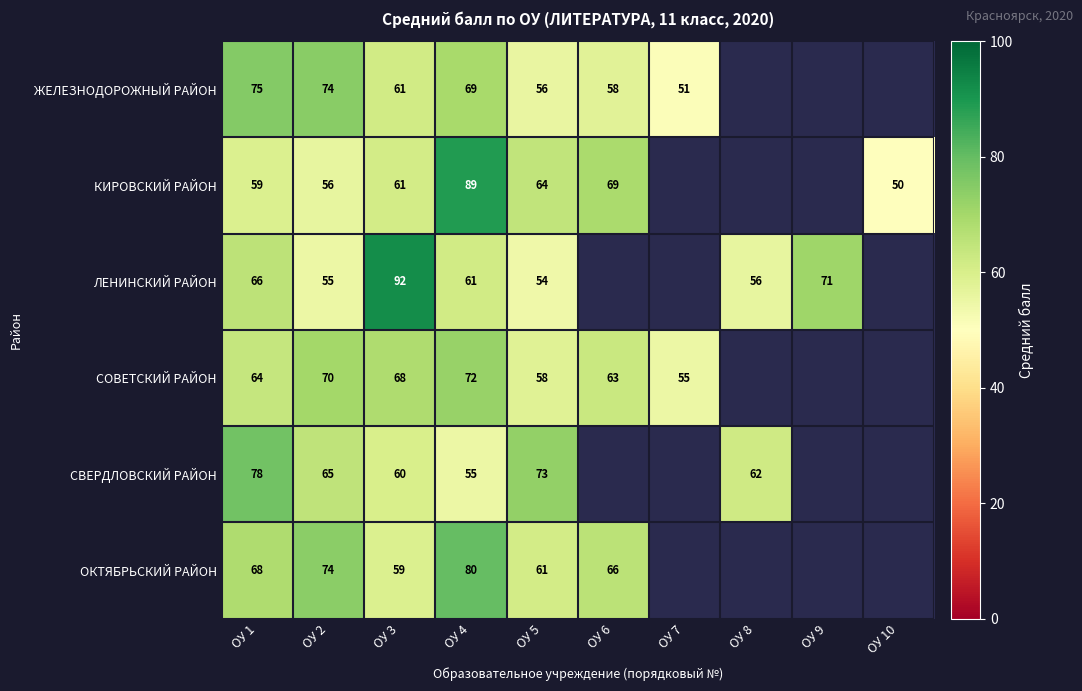

What is the difference between the maximum and minimum values in the КИРОВСКИЙ РАЙОН series?

39.0